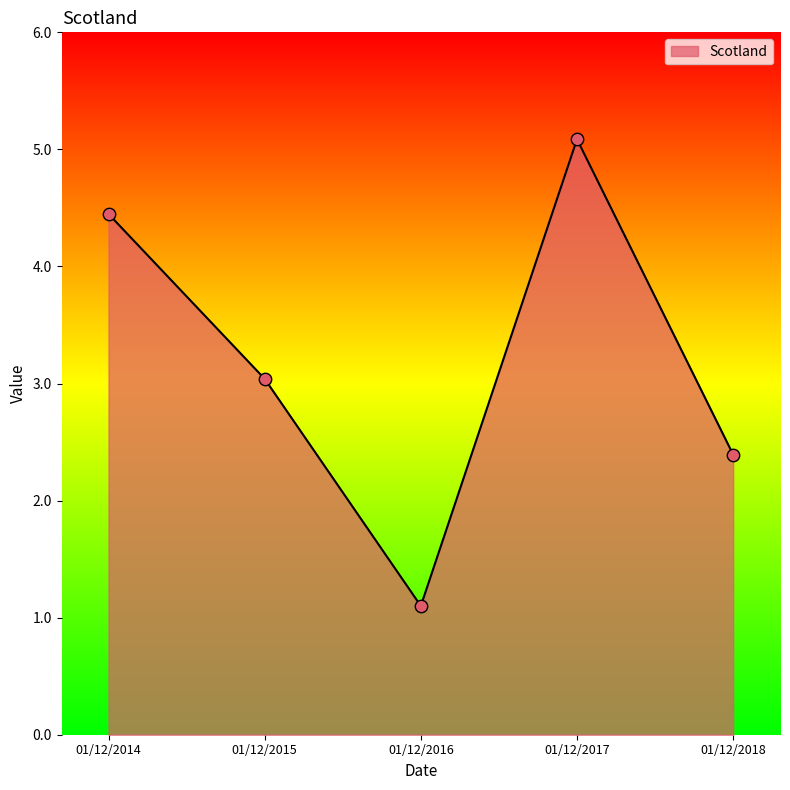

Which has a higher value, 01/12/2018 or 01/12/2014?

01/12/2014